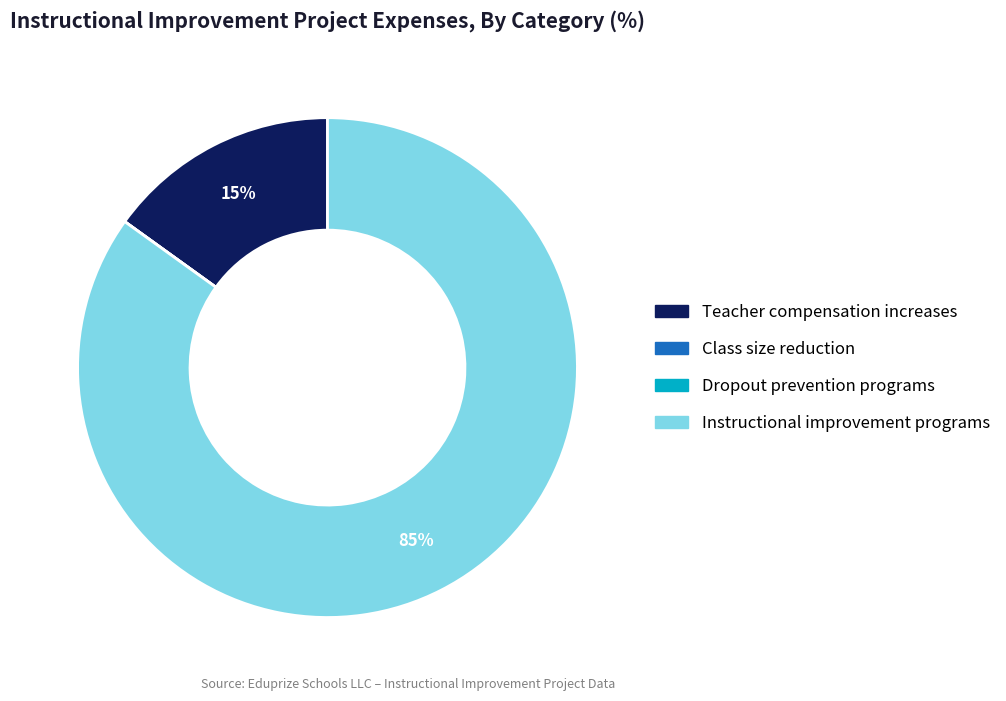

True or false: Instructional improvement programs accounts for 85% of the total.

True